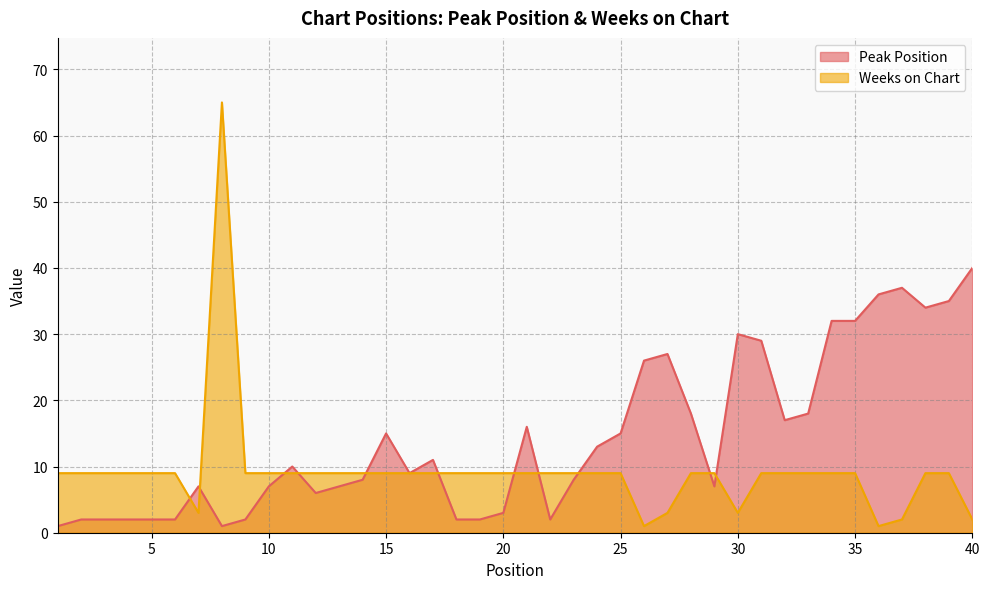

The Weeks on Chart series shows 117 at 8. True or false?

False